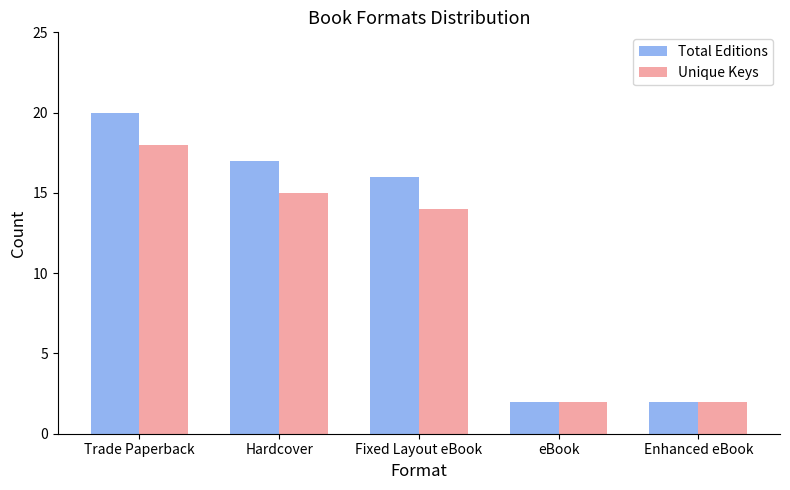

What is the difference between the maximum and second lowest values in the Total Editions series?

18